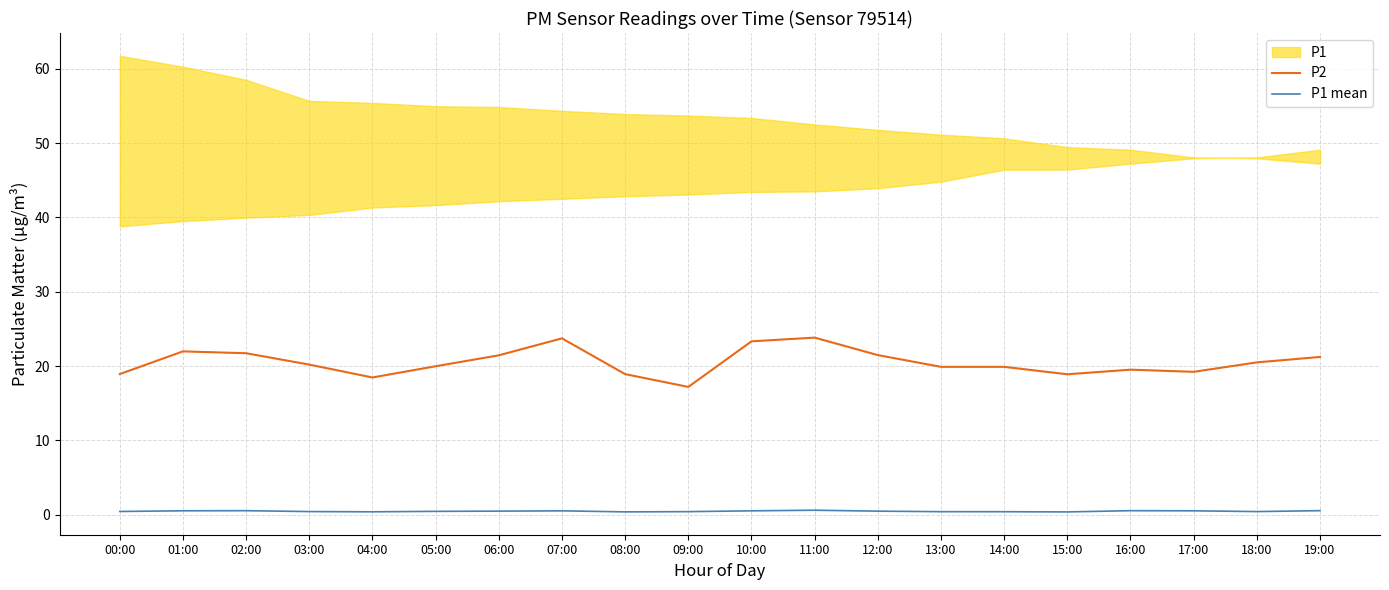

Reading left to right, extract all data points from this chart.

P2: 18.9	22.0	21.7	20.2	18.5	20.0	21.4	23.7	18.9	17.2	23.3	23.8	21.5	19.9	19.9	18.9	19.5	19.2	20.5	21.2
P1 mean: 0.4	0.5	0.6	0.4	0.4	0.5	0.5	0.5	0.4	0.4	0.5	0.6	0.5	0.4	0.4	0.4	0.6	0.5	0.4	0.6